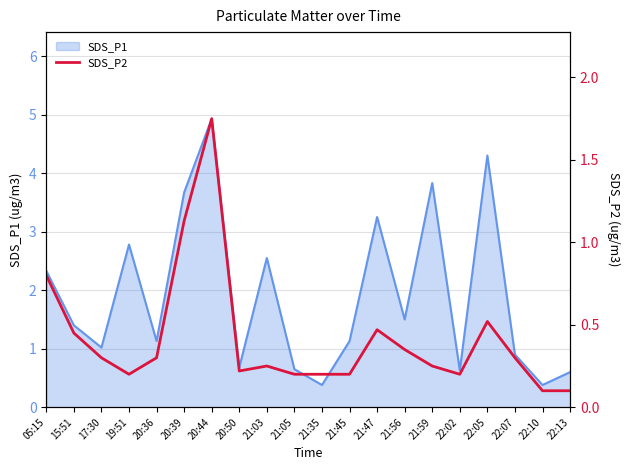

What is the lowest value of the SDS_P1 series?

0.4